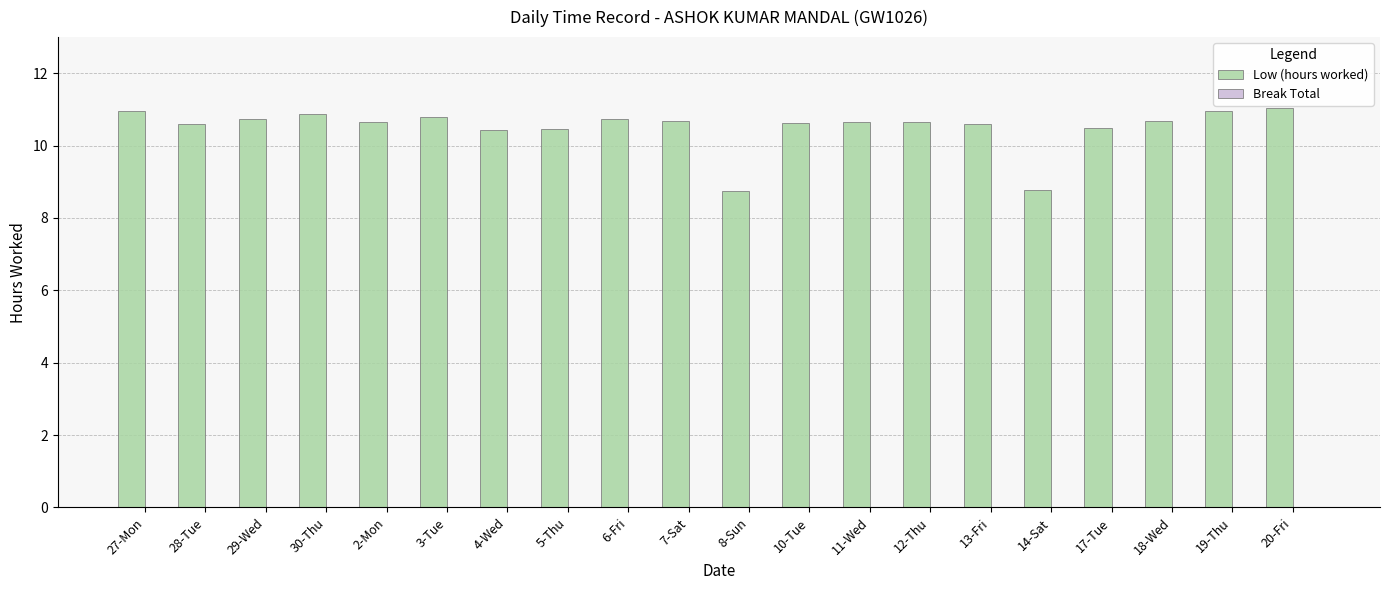

Where does the data first go above 10?

27-Mon